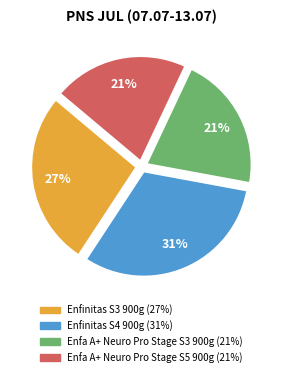

Is there any slice that represents more than half of the pie?

No